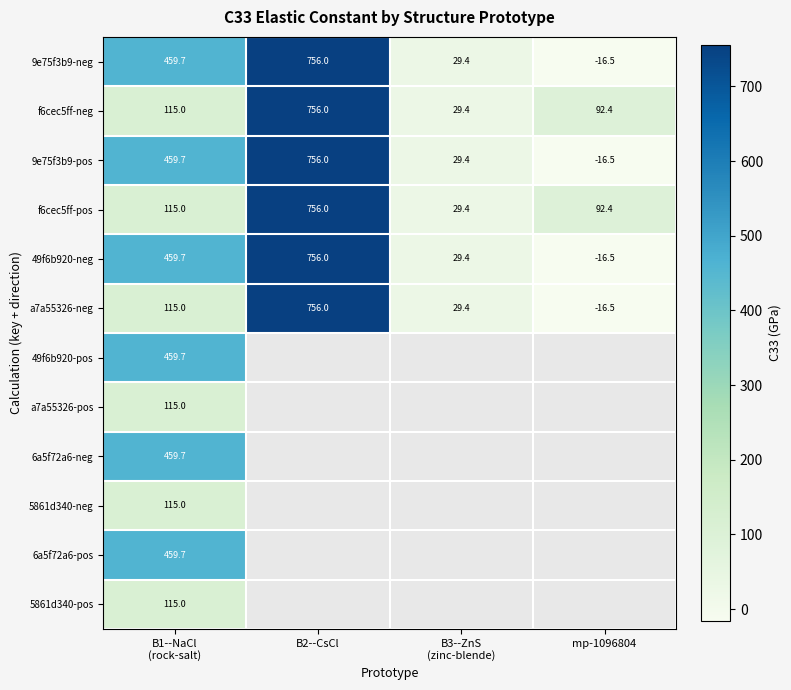

At which label is f6cec5ff-neg closest to 392?

B1--NaCl (rock-salt)